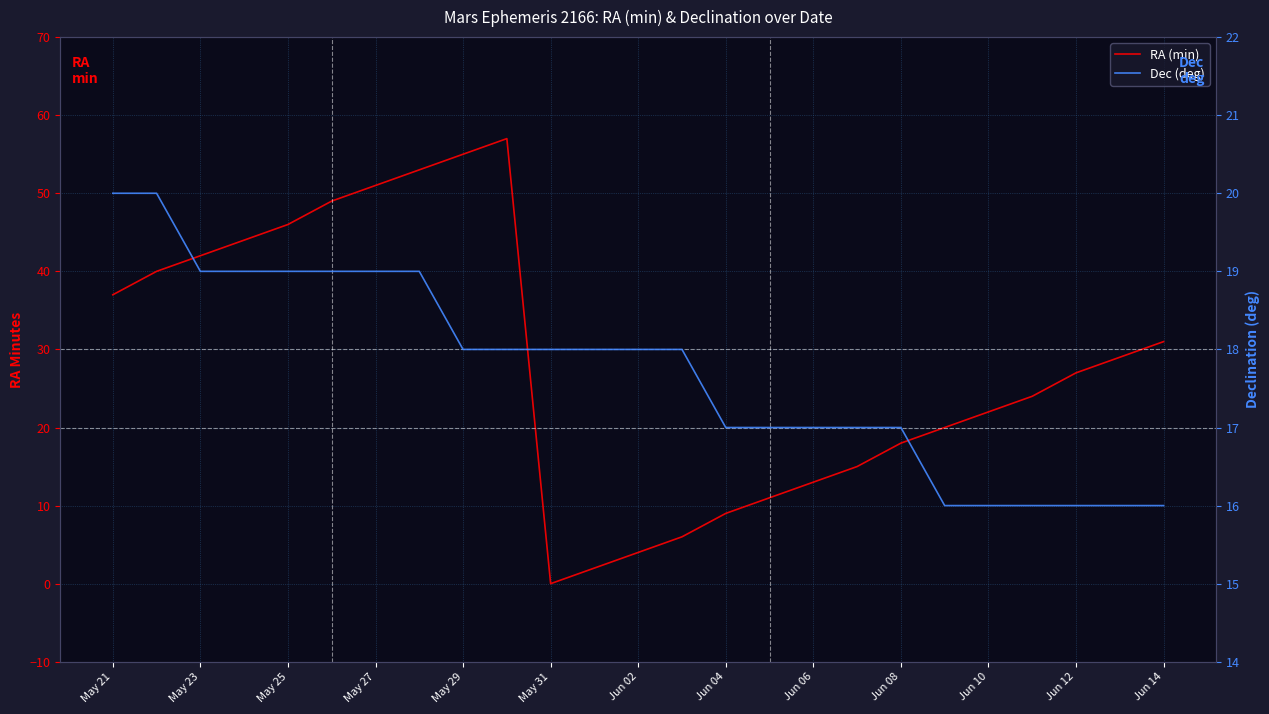

The value of Dec (deg) at May 21 is 30. True or false?

False